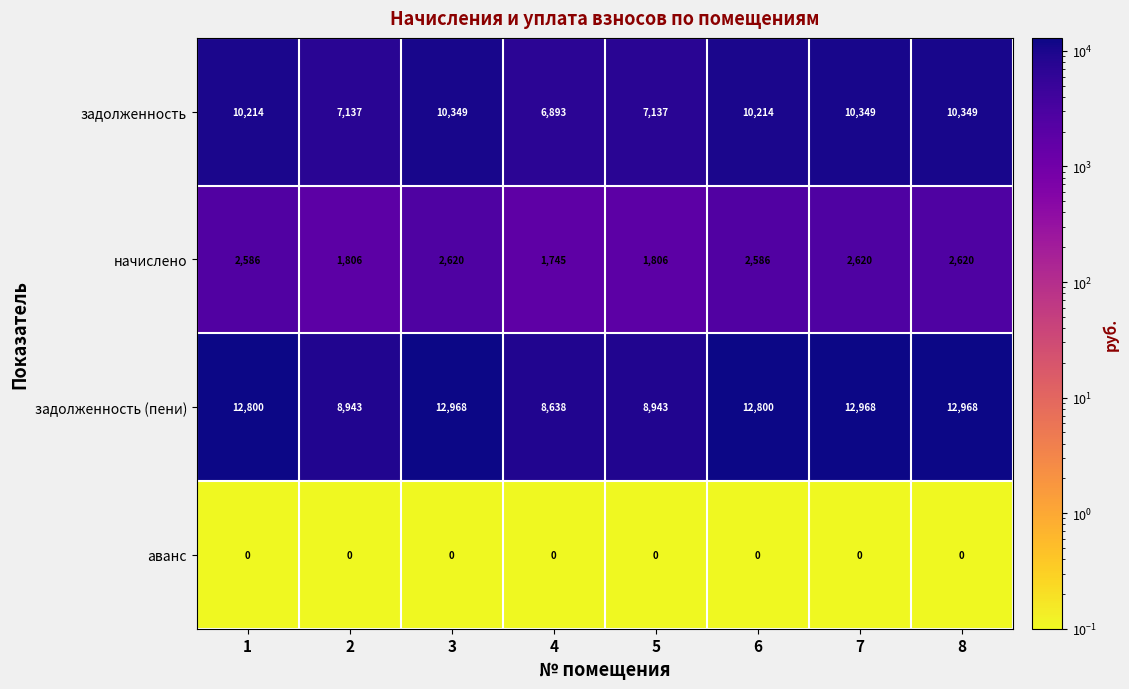

What is the sum of all задолженность (пени) values?

91028